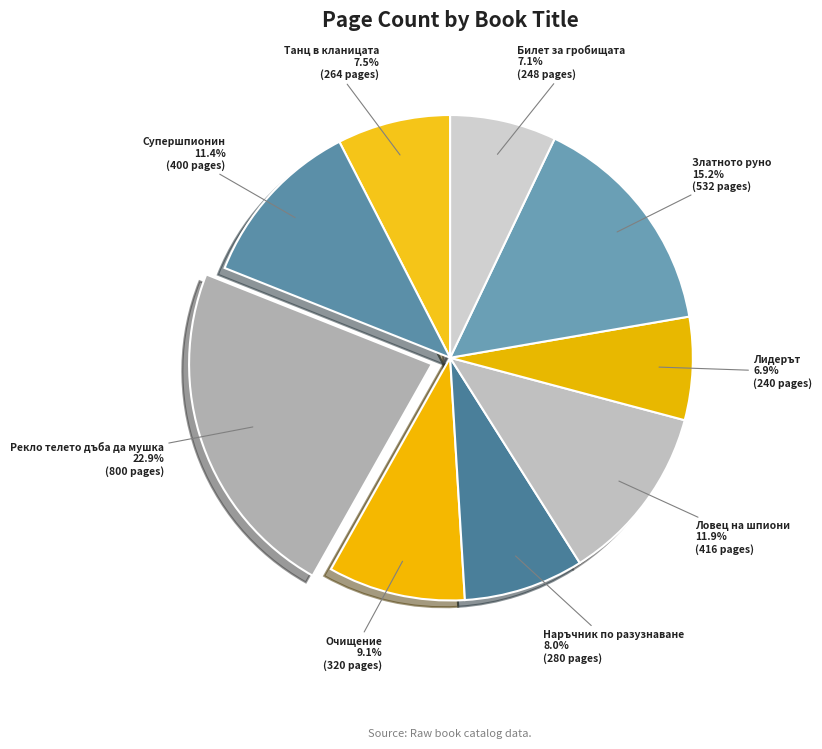

Which slice is the largest?

Рекло телето дъба да мушка